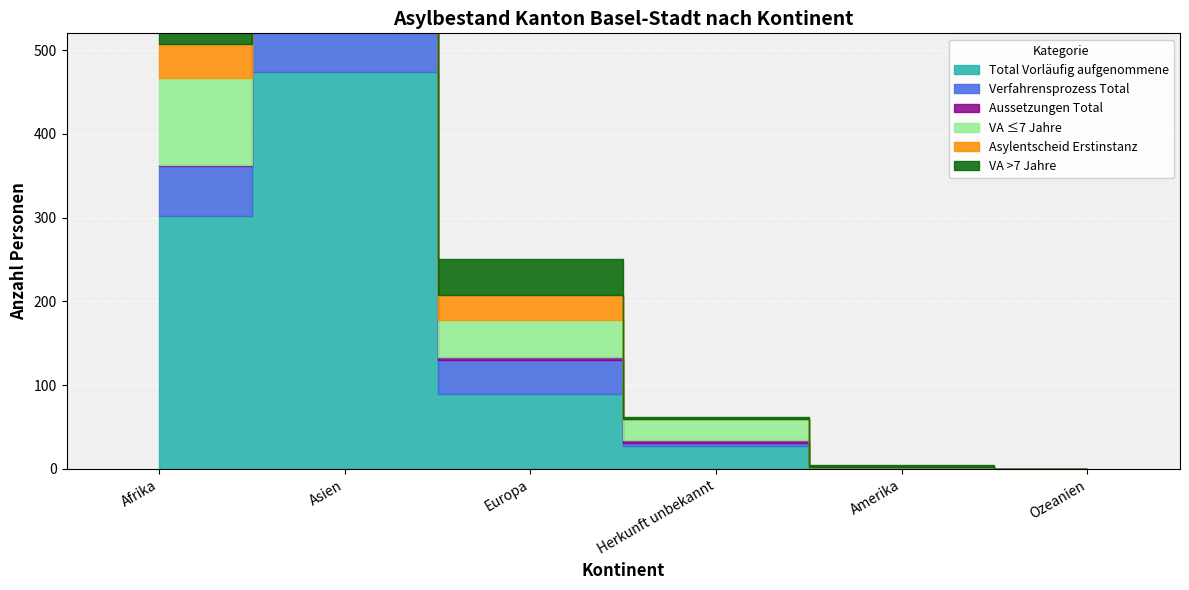

What position from the right is Amerika?

2